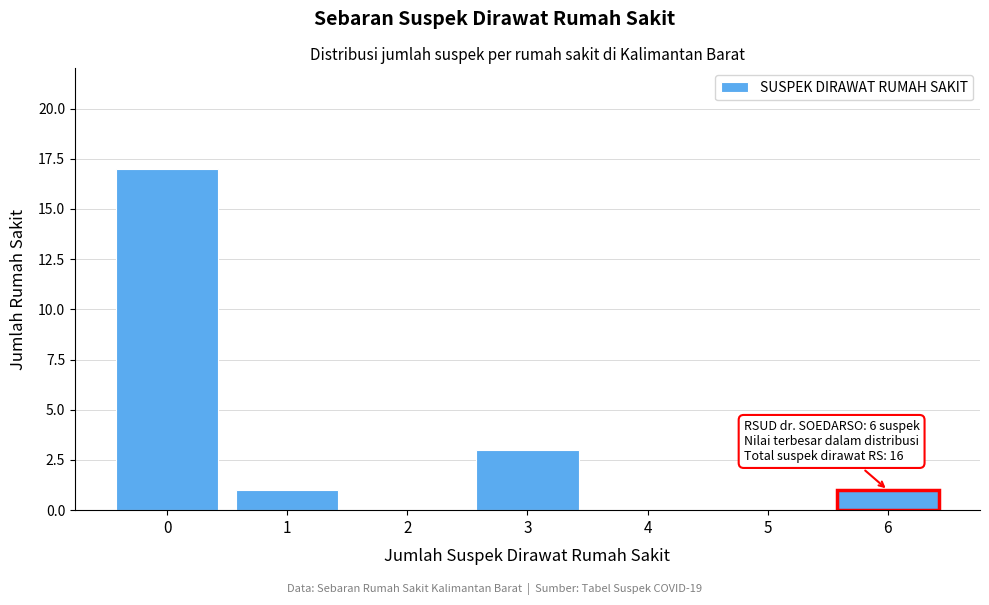

Reading right to left, what are all the values shown in this chart?

6=1	5=0	4=0	3=3	2=0	1=1	0=17